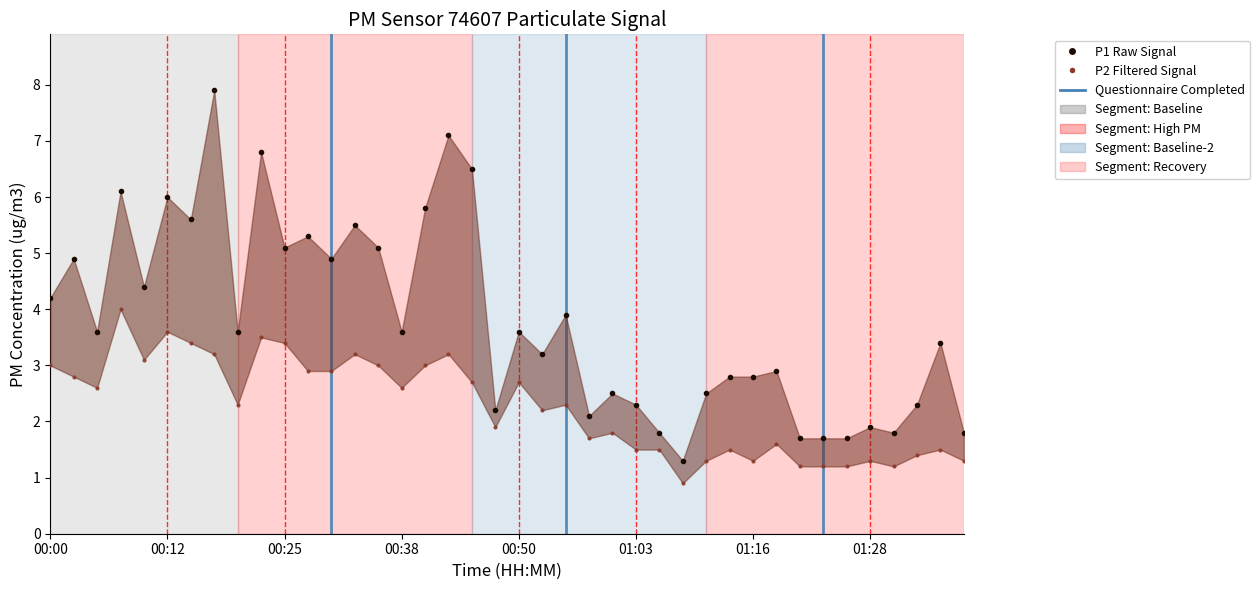

Between 00:25 and 26, which series saw the biggest shift?

P1